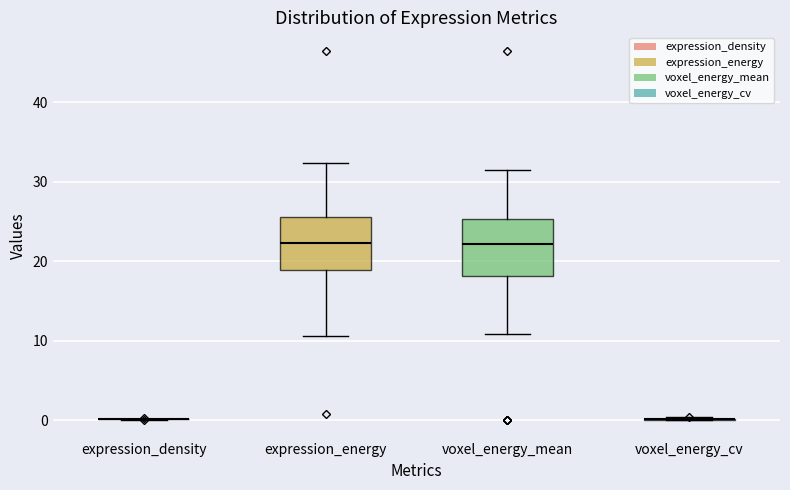

Where is the lower edge of the box for expression_energy on the y-axis? The values are not printed on the chart, so give them approximately, as read against the axis.

19